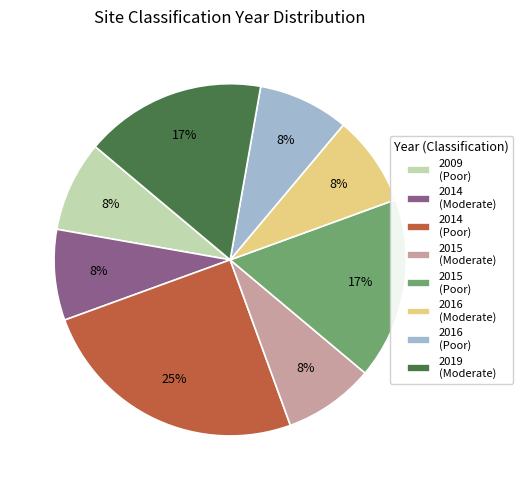

Is the sum of 2016 (Poor) and 2009 (Poor) greater than half?

No